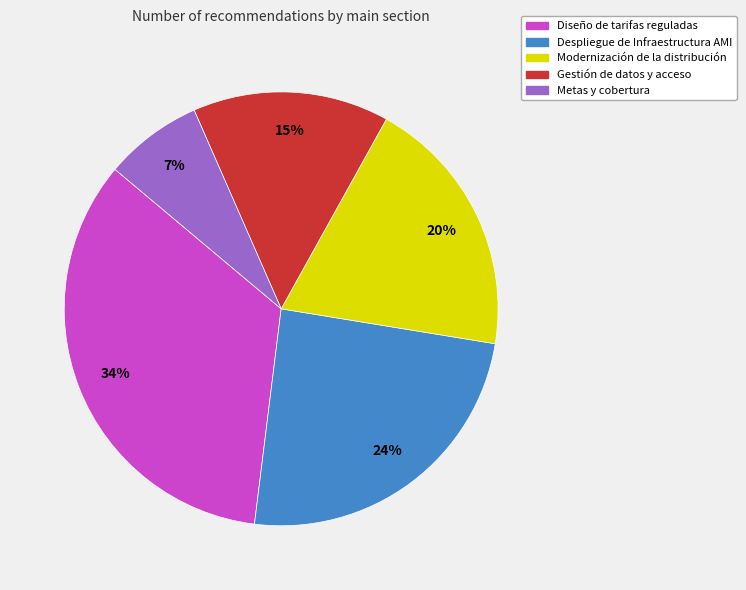

Is there any slice that represents more than half of the pie?

No